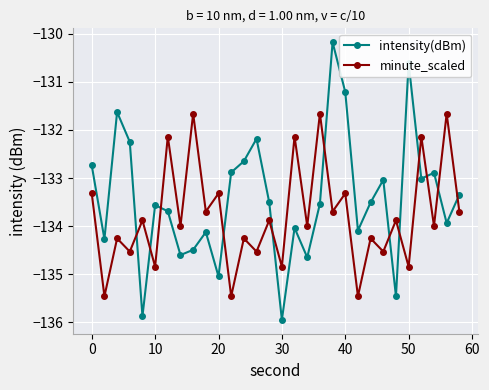

How many interior local peaks does the intensity(dBm) series have?

9